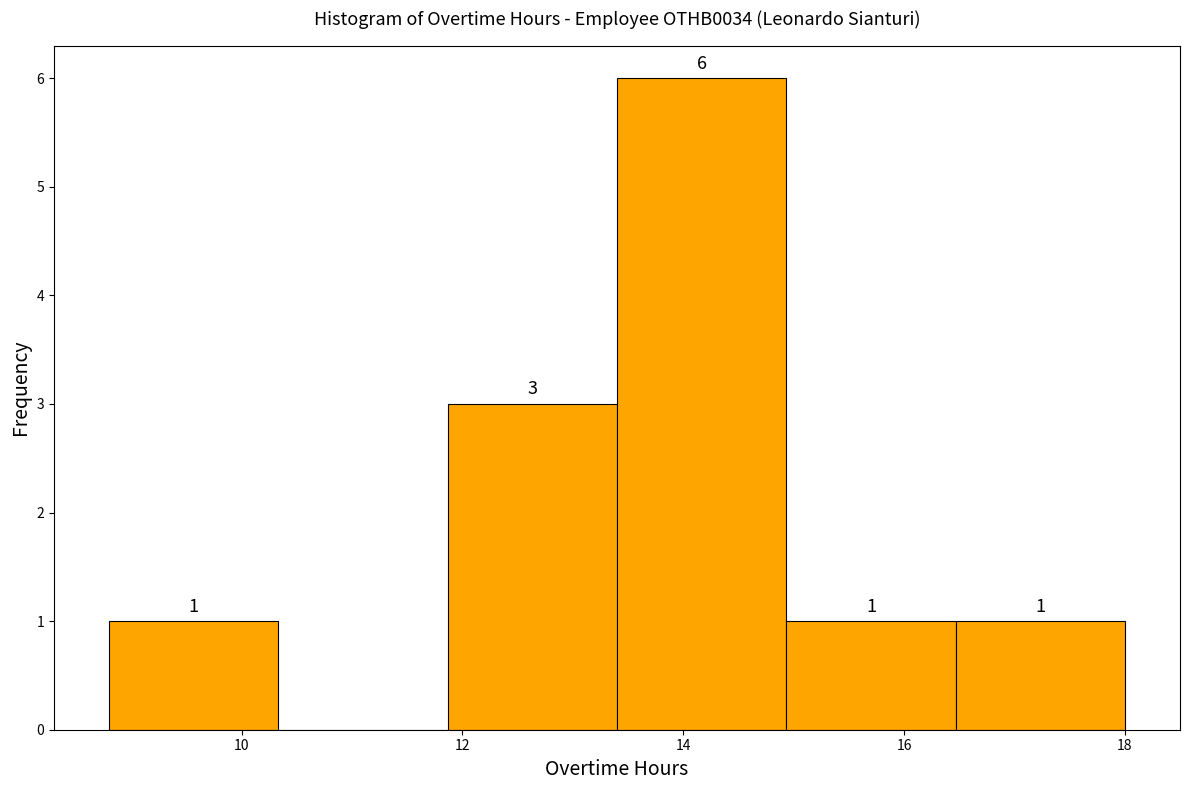

Over which range of the x-axis is the bar tallest?

13.4 to 15.0